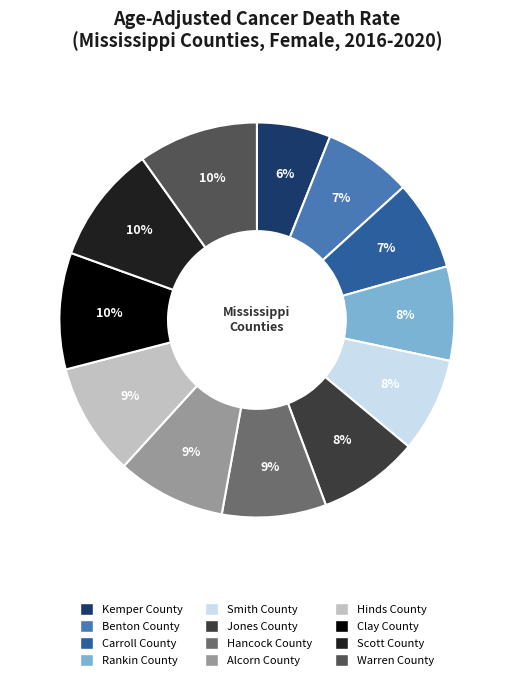

To the nearest percent, what is the difference between the largest and smallest slice percentages?

4%